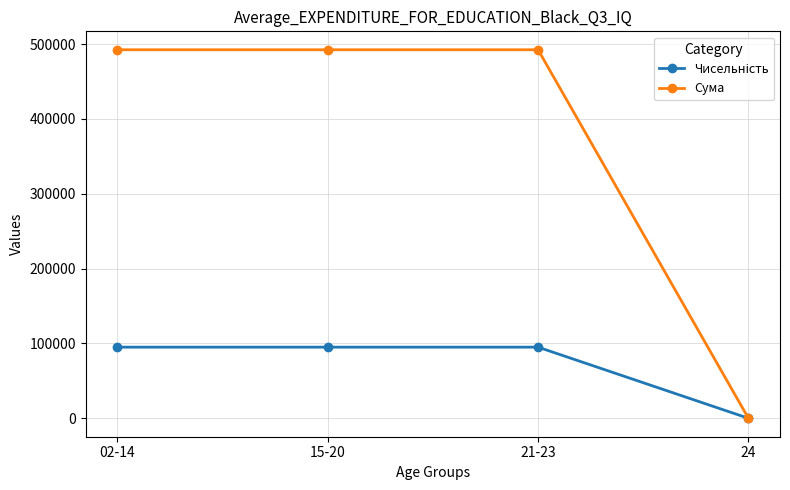

What is the highest value of the Сума series?

492313.5